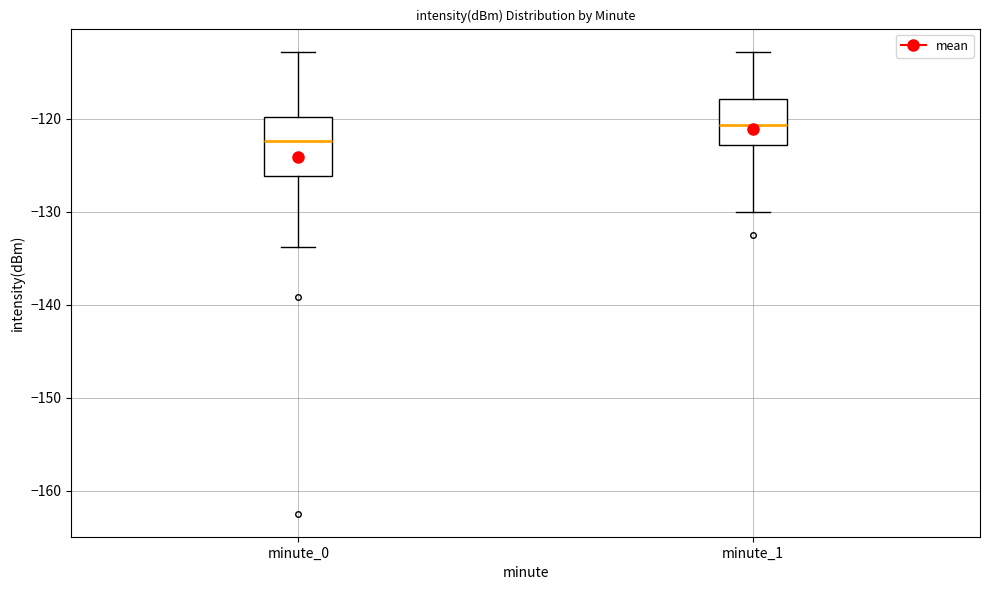

Which box is the tallest, from its lower edge to its upper edge?

minute_0